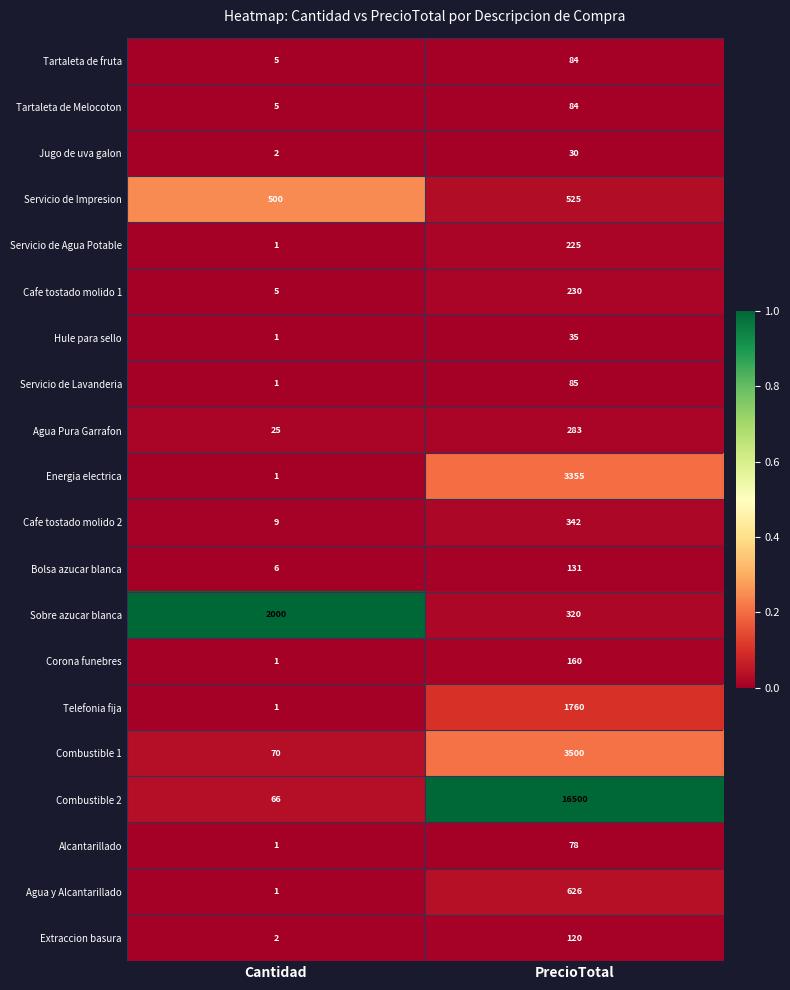

The value of Servicio de Impresion at Cantidad is 500. True or false?

True